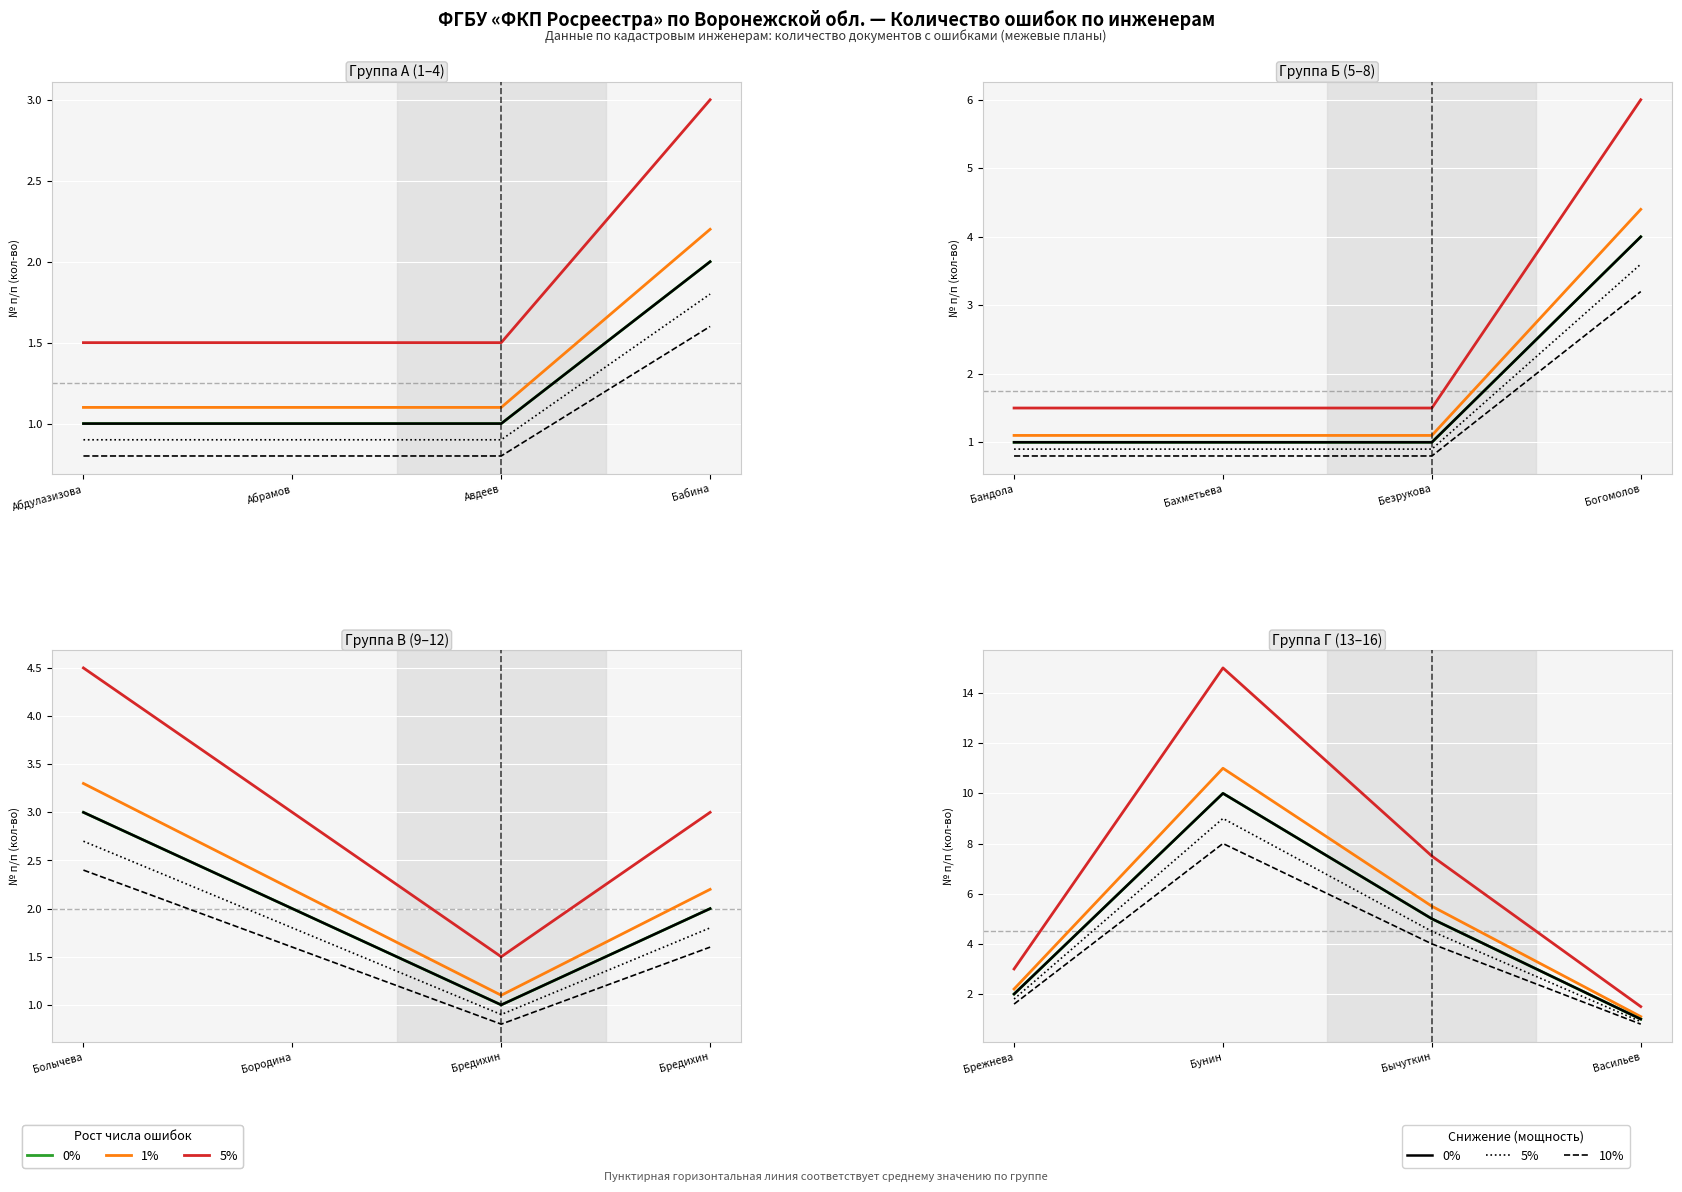

How many data points in 0% are less than 5?

2